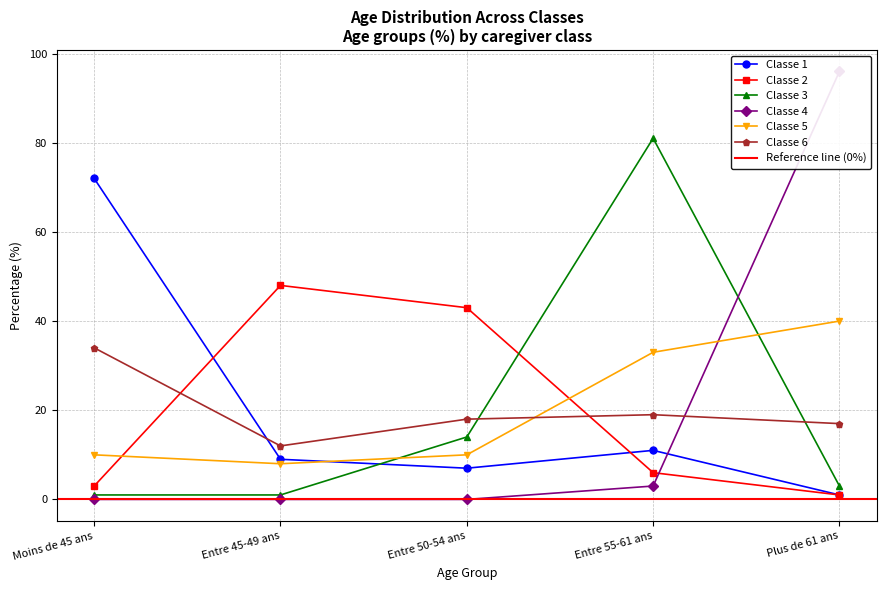

Reading left to right, list all the values displayed in this chart.

Classe 1: 72	9	7	11	1
Classe 2: 3	48	43	6	1
Classe 3: 1	1	14	81	3
Classe 4: 0	0	0	3	96
Classe 5: 10	8	10	33	40
Classe 6: 34	12	18	19	17